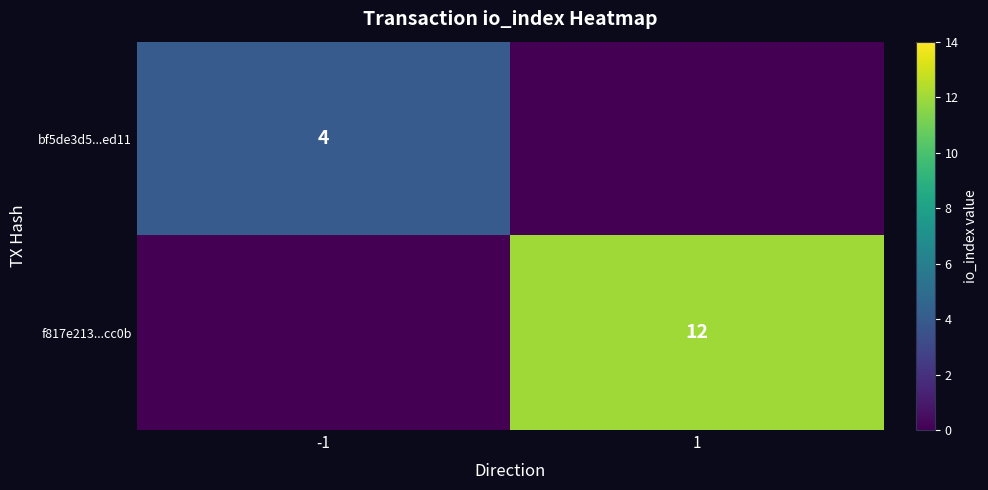

The value of f817e213...cc0b at 1 is 16. True or false?

False